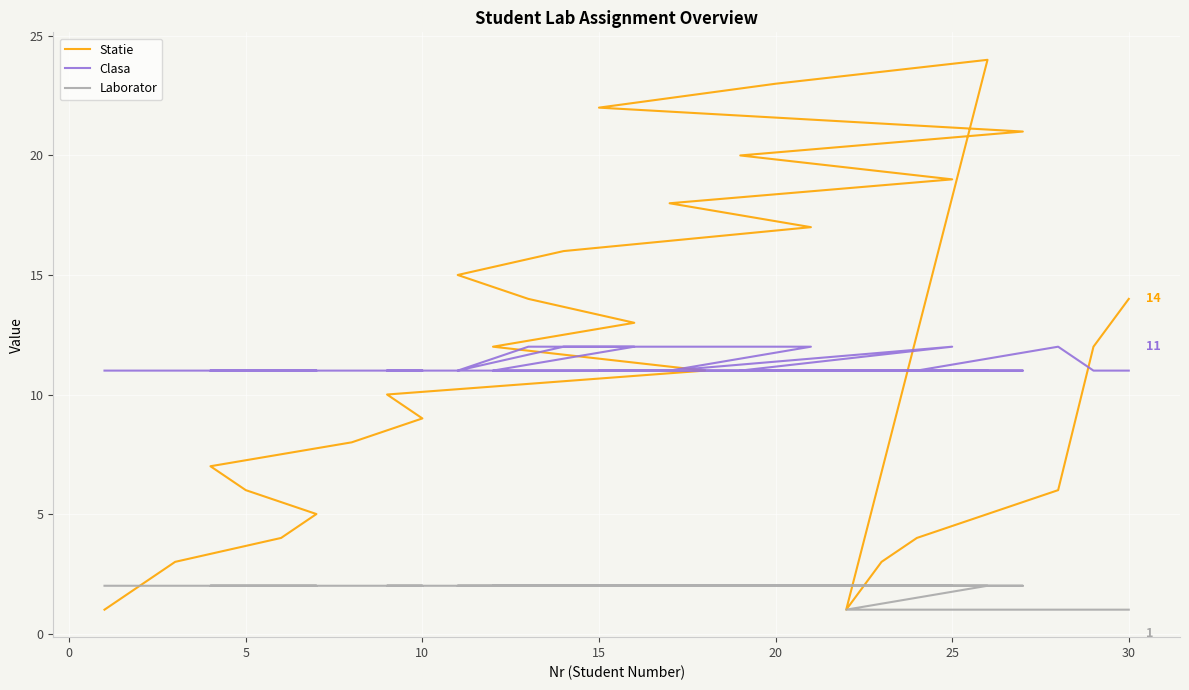

True or false: Statie and Laborator intersect in this chart.

False